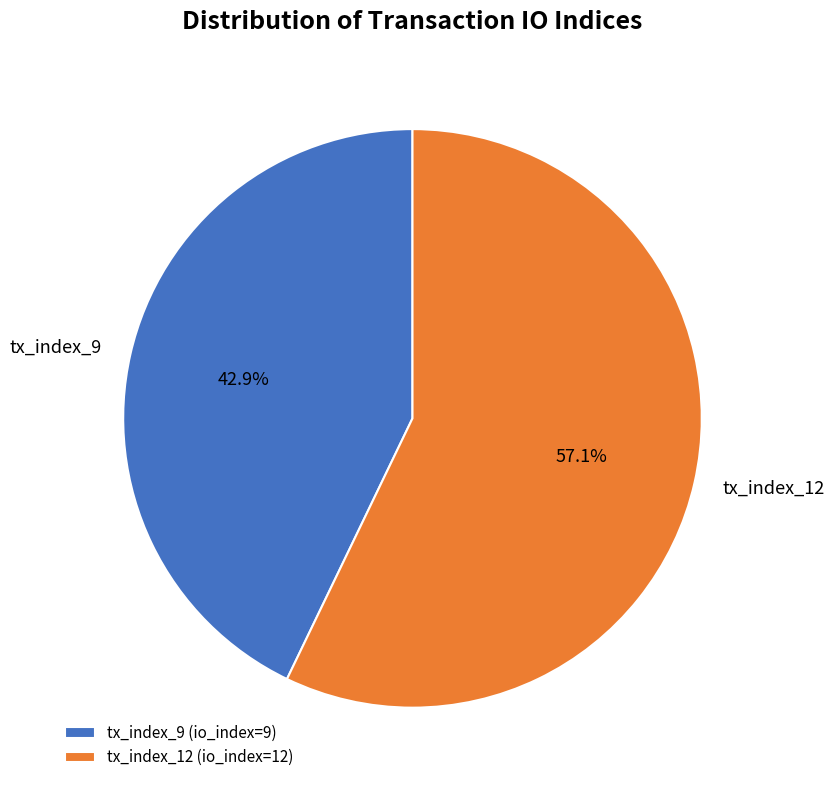

Approximately how many times larger is the value at tx_index_12 compared to tx_index_9?

1.3